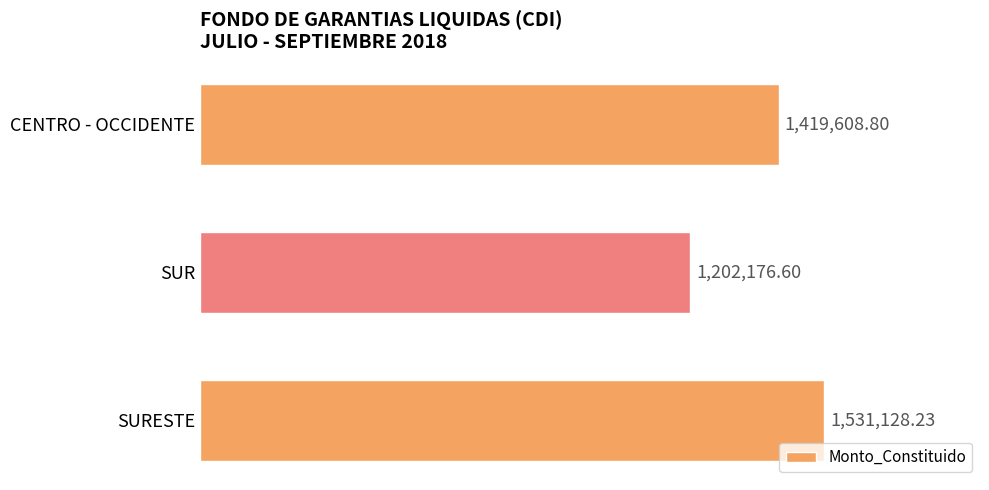

Are the bars horizontal?

Yes